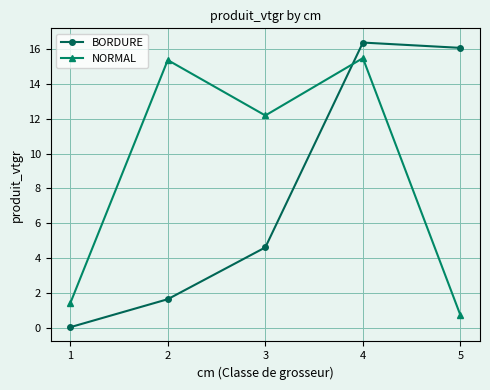

What is the spread (max minus min) of values at 2?

13.7